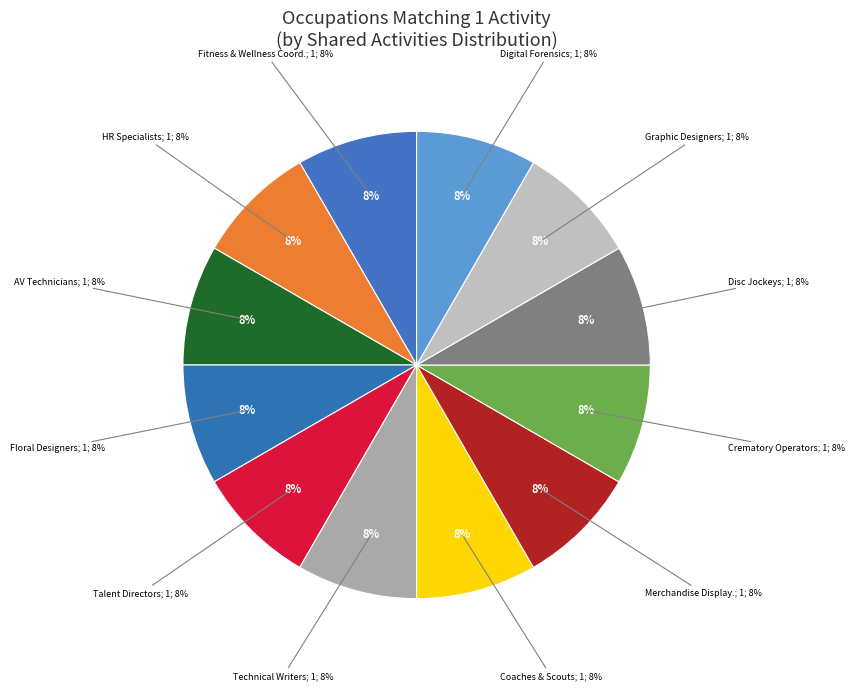

Count the number of slices in the pie.

12